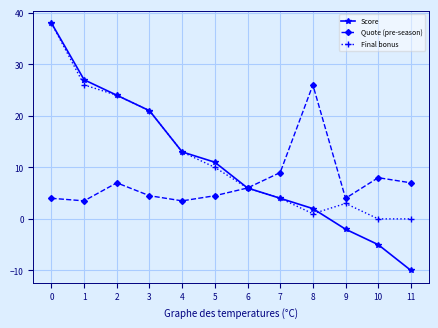

Reading left to right, extract all data points from this chart.

Score: 38.0	27.0	24.0	21.0	13.0	11.0	6.0	4.0	2.0	-2.0	-5.0	-10.0
Quote (pre-season): 4.0	3.5	7.0	4.5	3.5	4.5	6.0	9.0	26.0	4.0	8.0	7.0
Final bonus: 38.0	26.0	24.0	21.0	13.0	10.0	6.0	4.0	1.0	3.0	0.0	0.0